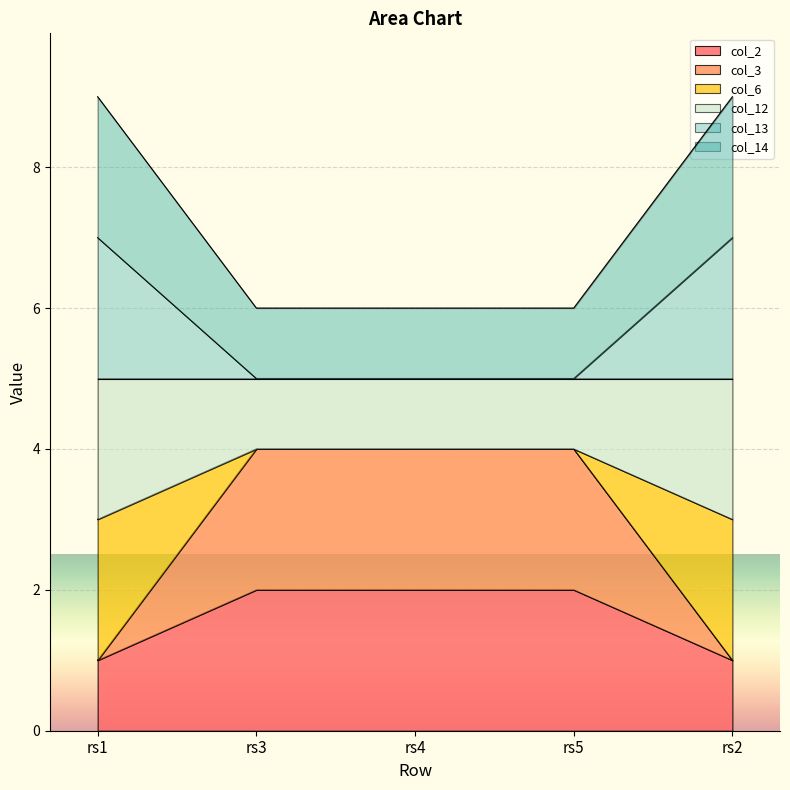

What is the label of the 3rd point from the right?

rs4